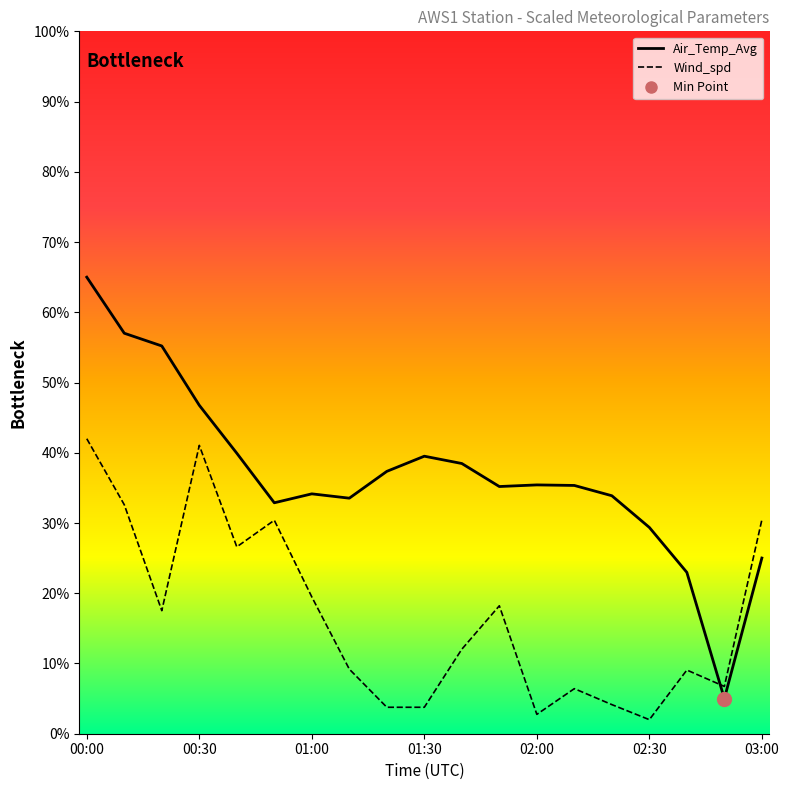

What is the difference between the highest and lowest values at 00:20?

37.7